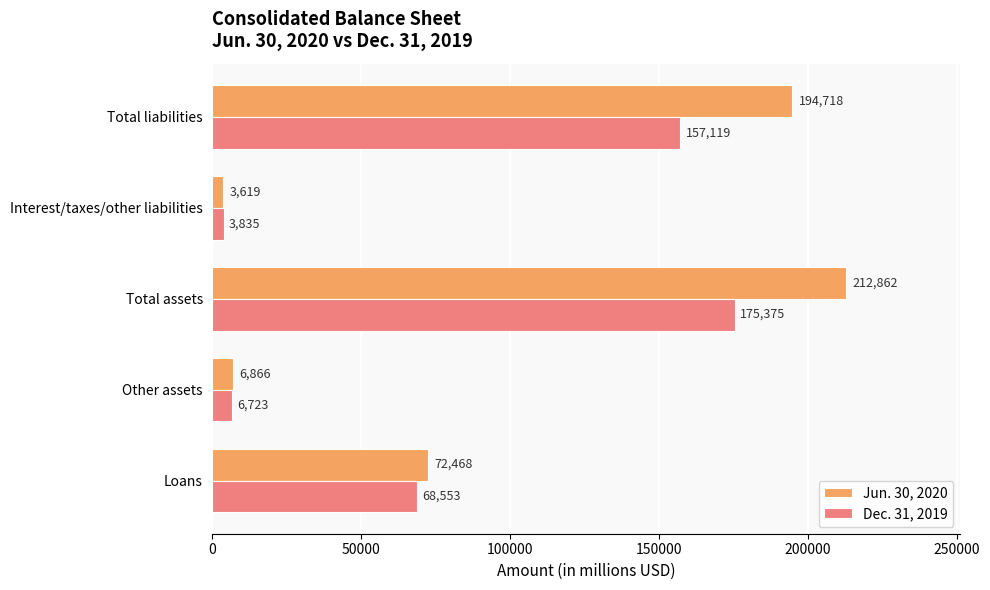

Is the value of Jun. 30, 2020 at Loans greater than the value of Dec. 31, 2019 at Total liabilities?

No